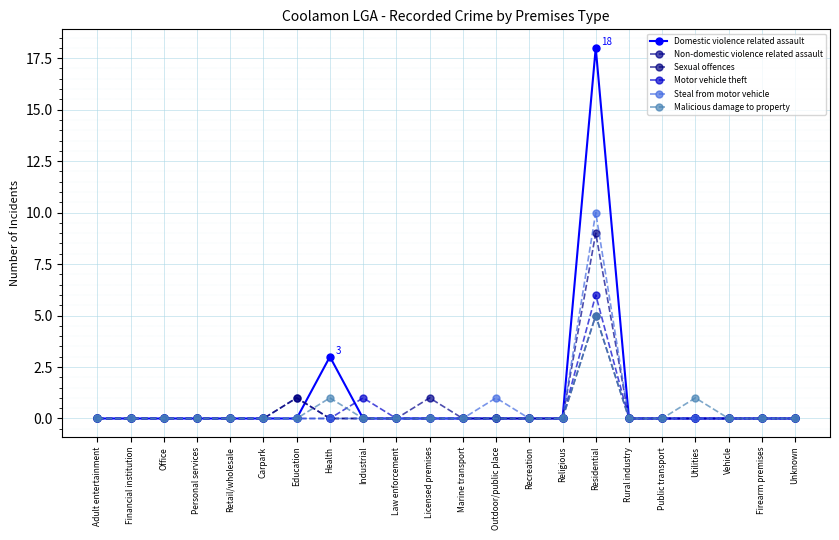

How many intersections are there between Sexual offences and Malicious damage to property?

1